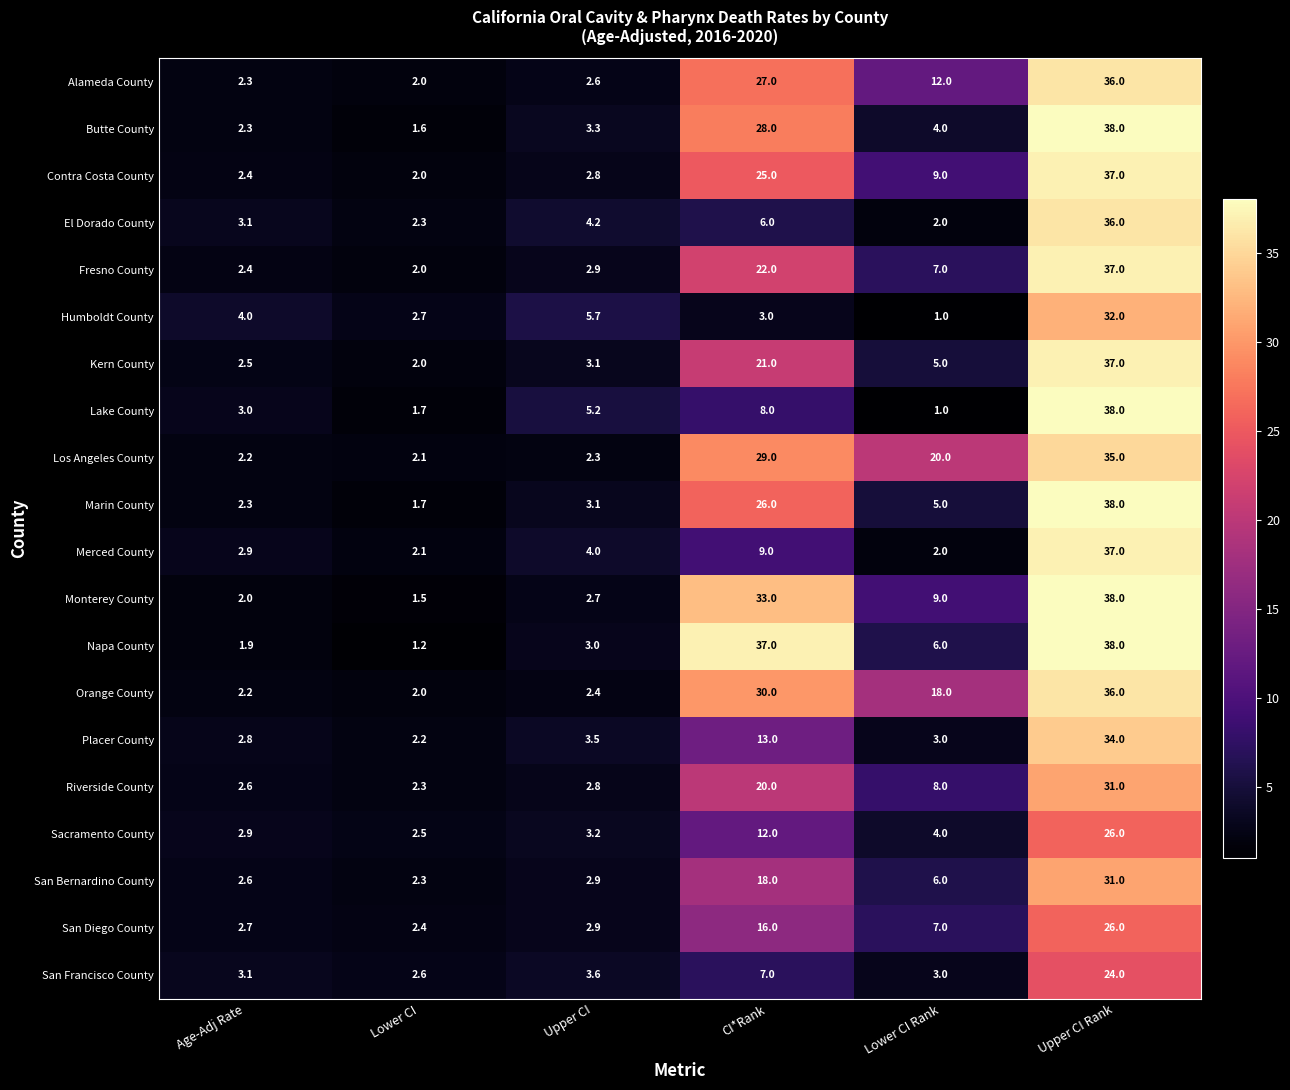

What value does the Riverside County series have at Upper CI Rank?

31.0